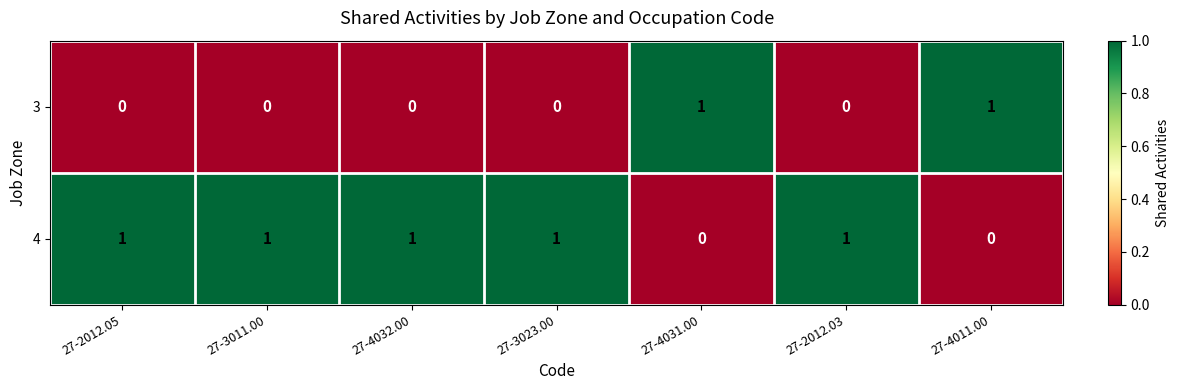

List the series in order of their overall mean, lowest first.

3, 4